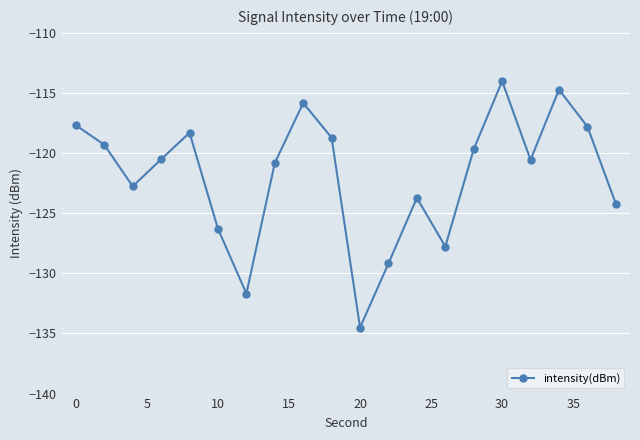

What is the value of the 7th point from the left?

-131.7